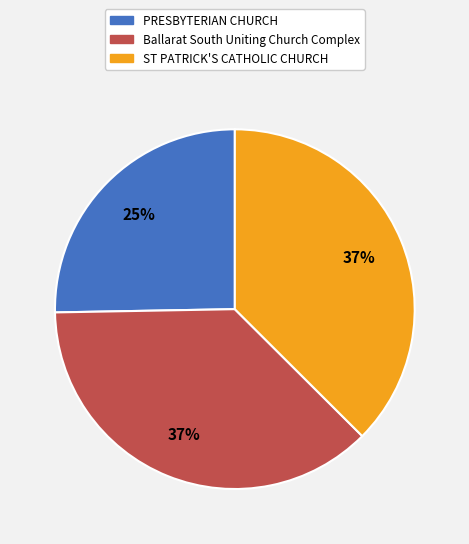

Is there any slice that represents more than half of the pie?

No